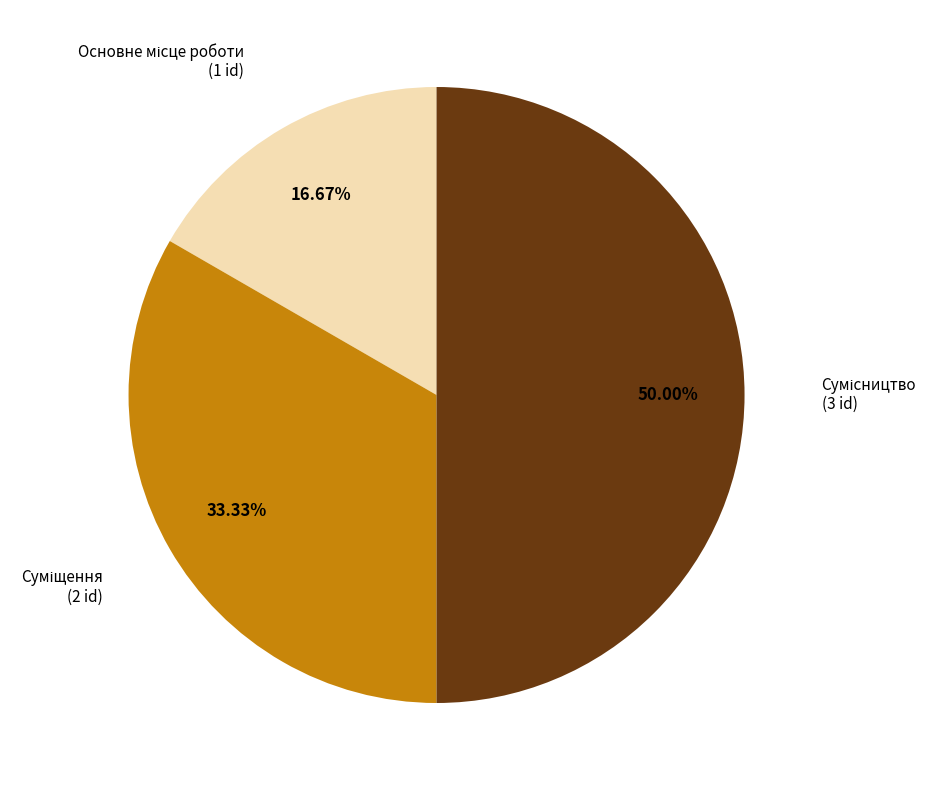

Is it true that Сумісництво is 58% of the pie?

False